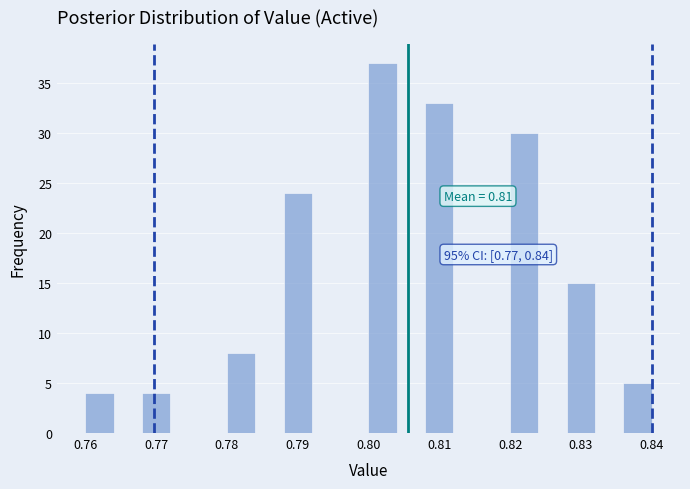

Over which range of the x-axis is the bar tallest?

0.800 to 0.804